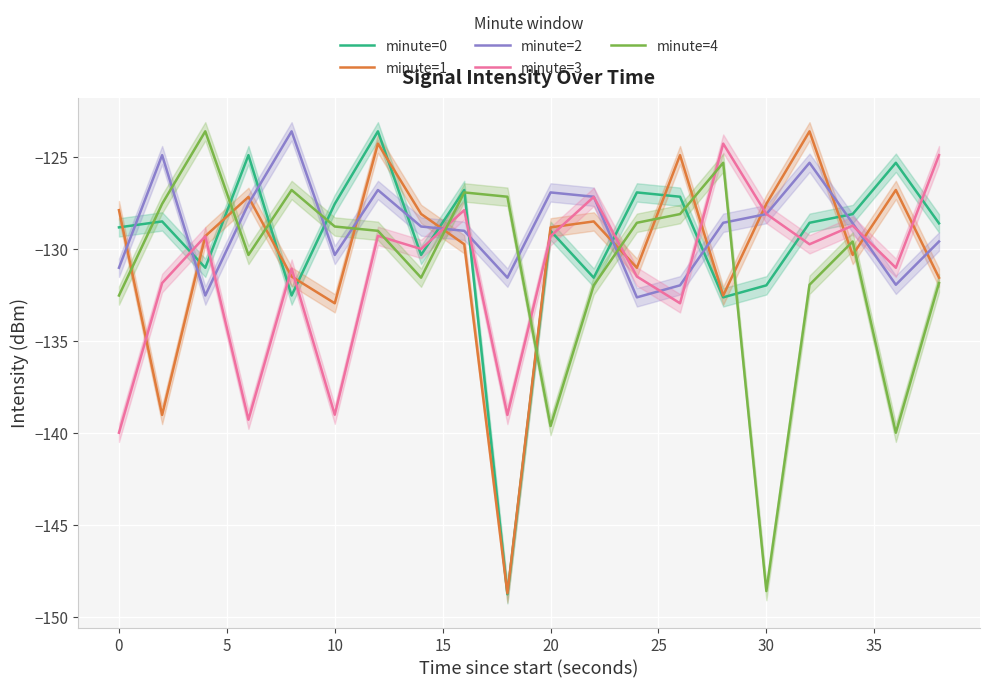

How many times do minute=2 and minute=3 cross each other?

9